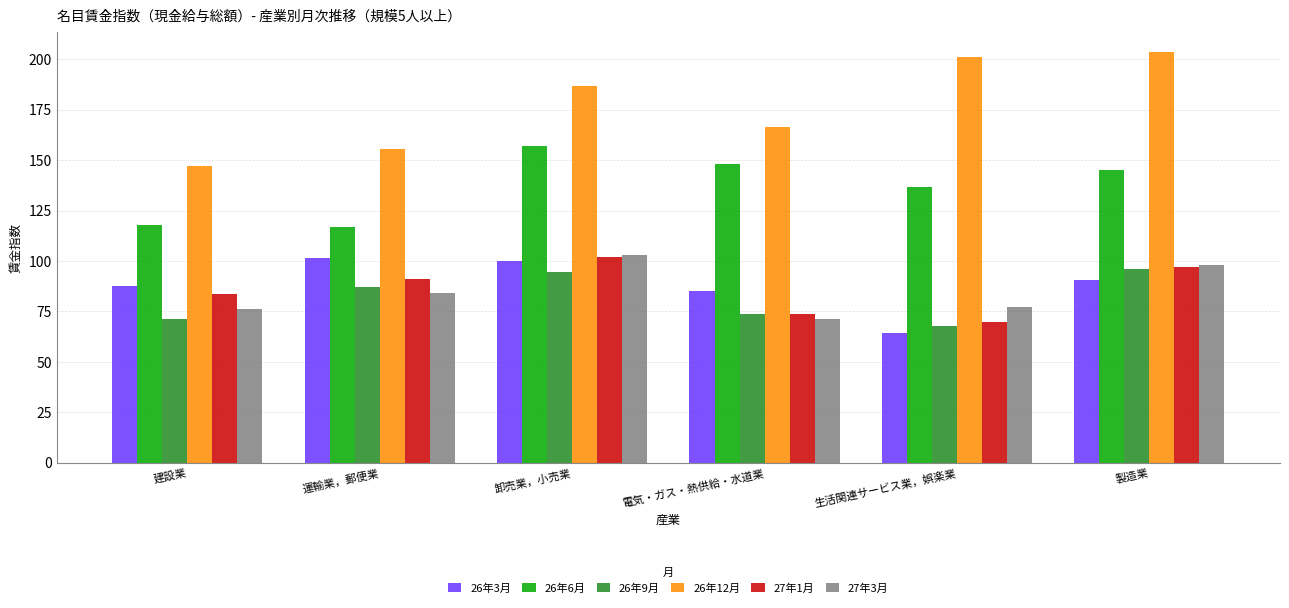

At which category is the sum across all series the highest?

卸売業，小売業